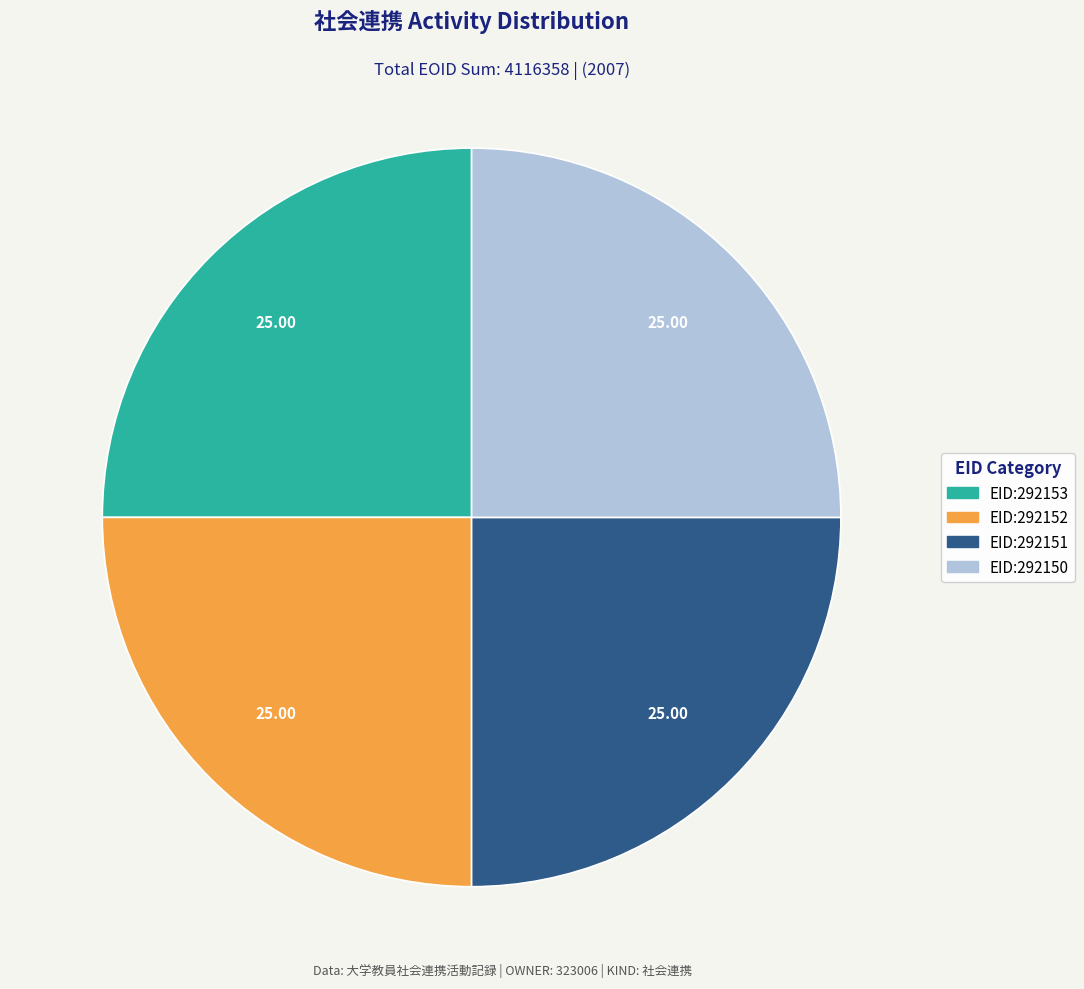

What is the ratio of the value at EID:292152 to the value at EID:292151?

1.0